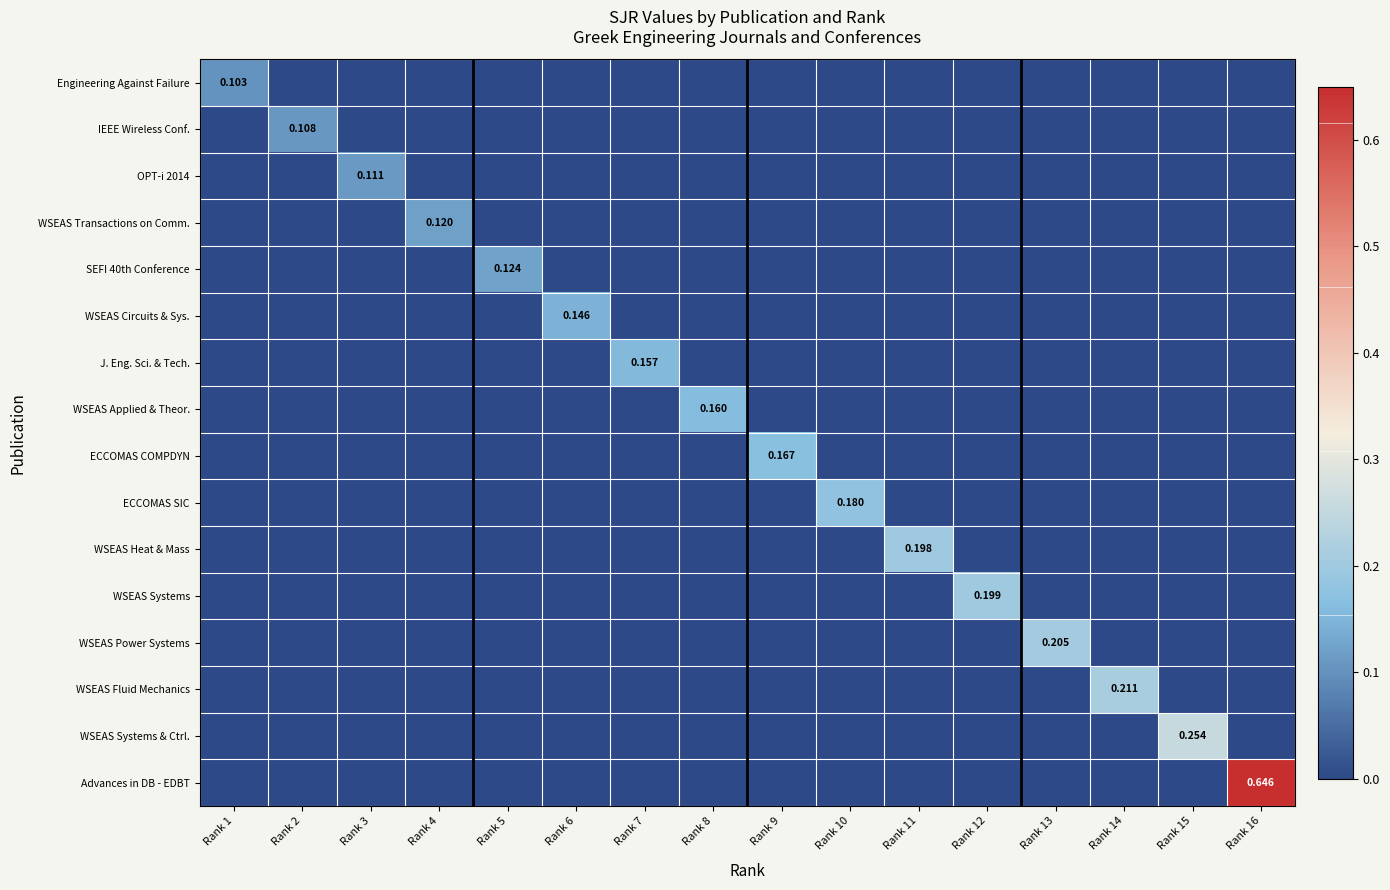

Which series has the largest range (max minus min)?

Advances in DB - EDBT